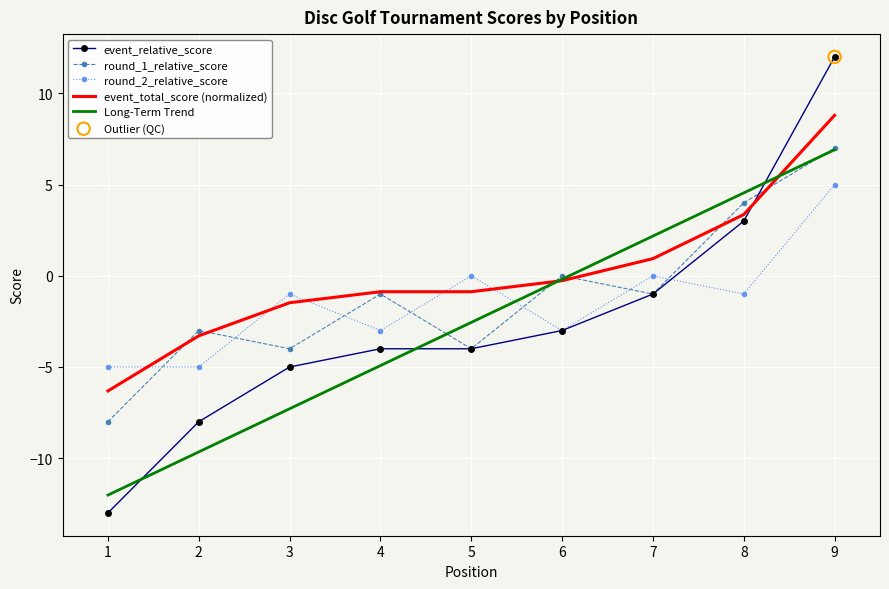

Is the value of event_total_score (normalized) at 5 greater than the value of Long-Term Trend at 8?

No